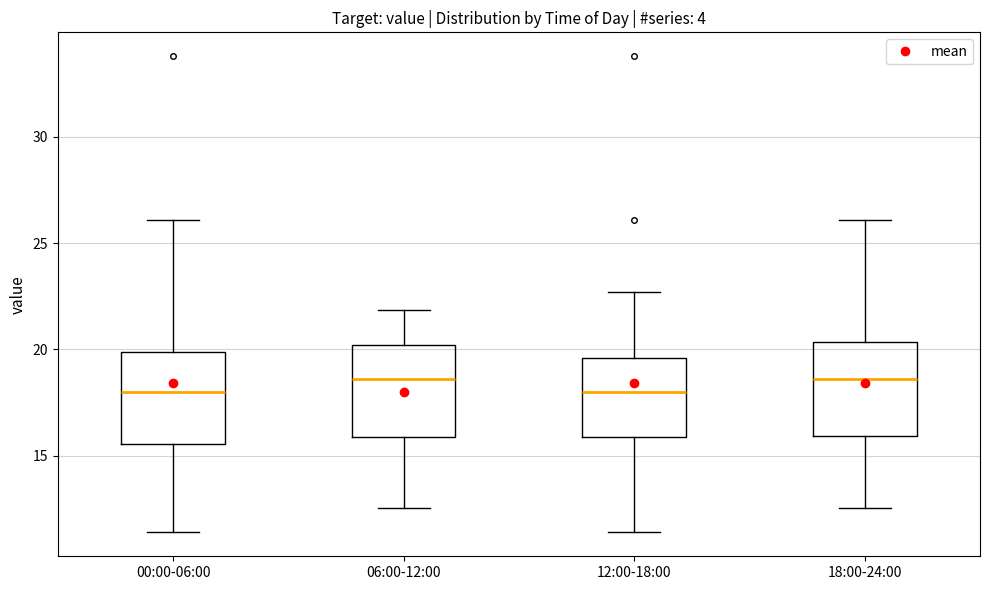

Reading left to right, transcribe this box plot: for each box, give where its median line is, the range the box spans, and where its two whiskers end, as read against the y-axis. The values are not printed on the chart, so give them approximately, as read against the axis.

00:00-06:00: median 18.0, box 15.5 to 20.0, whiskers 11.5 to 26.0
06:00-12:00: median 18.5, box 16.0 to 20.0, whiskers 12.5 to 22.0
12:00-18:00: median 18.0, box 16.0 to 19.5, whiskers 11.5 to 22.5
18:00-24:00: median 18.5, box 16.0 to 20.5, whiskers 12.5 to 26.0